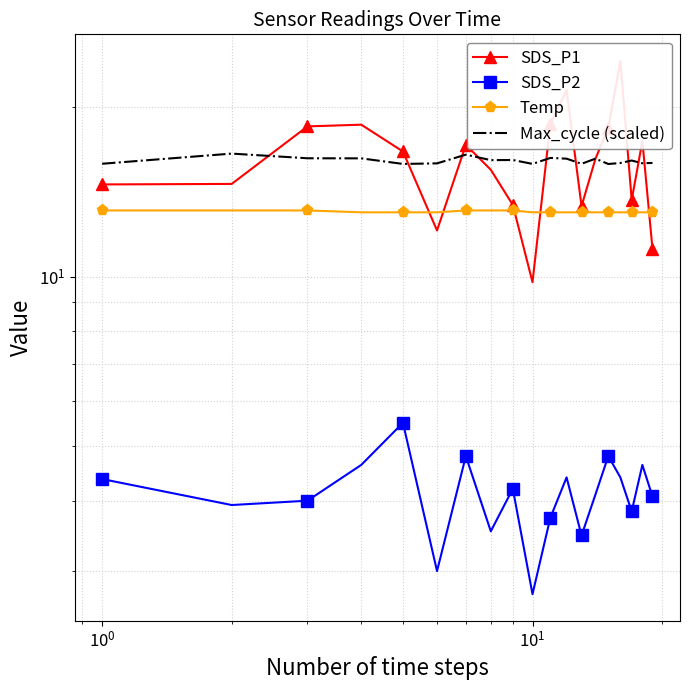

Is this an area chart (filled region under the line)?

No